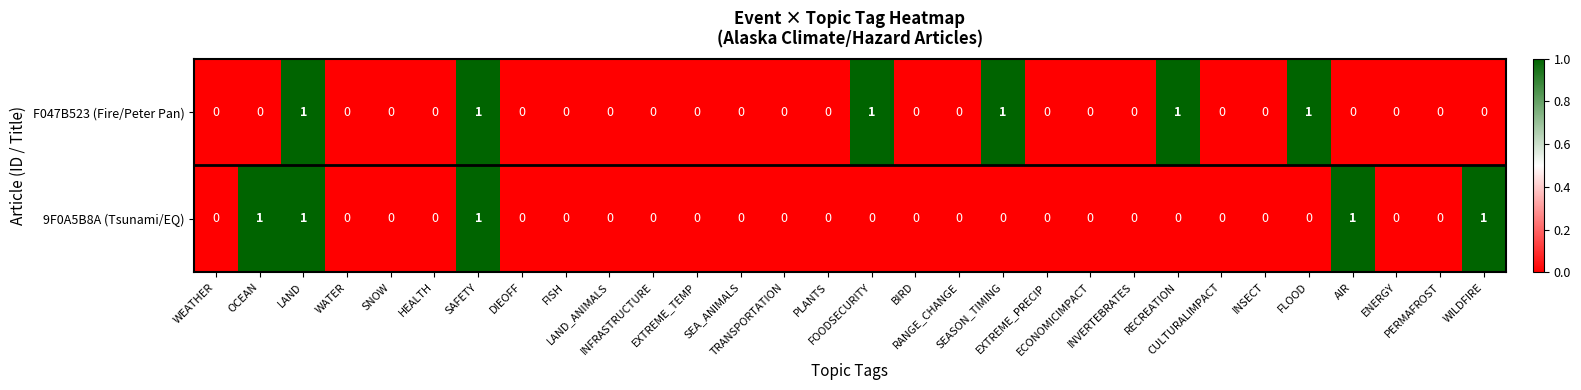

What is the sum of all 9F0A5B8A (Tsunami/EQ) values?

5